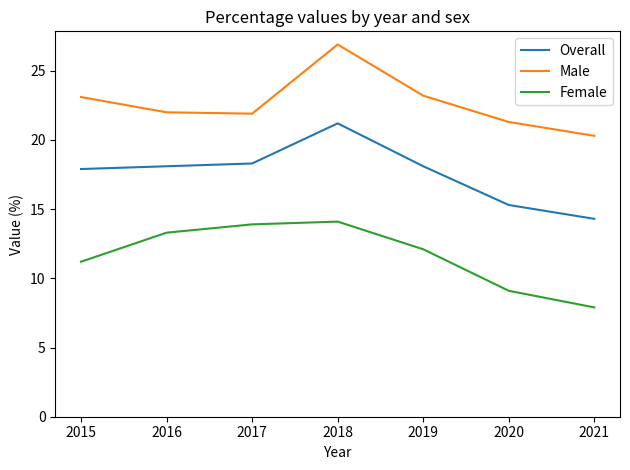

Which series changed the most between 2015 and 2020?

Overall